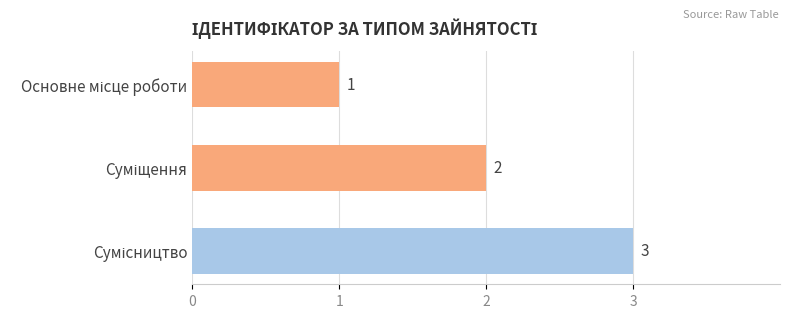

Count the values in the range 1 to 3.

3